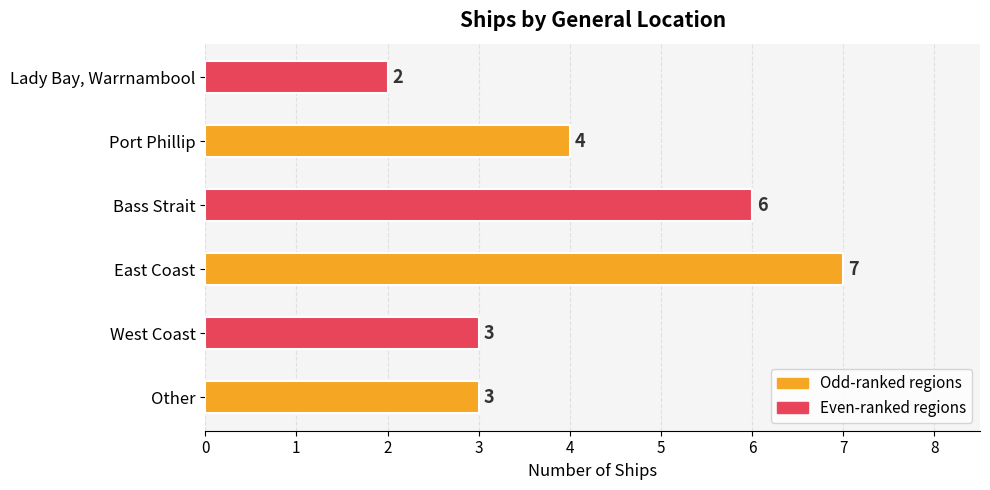

What is the sum of all values?

25